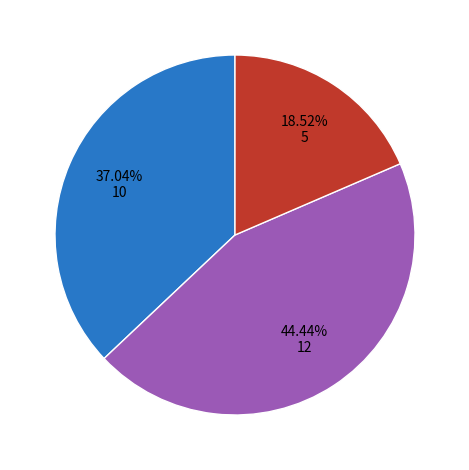

How many slices are in this pie chart?

3